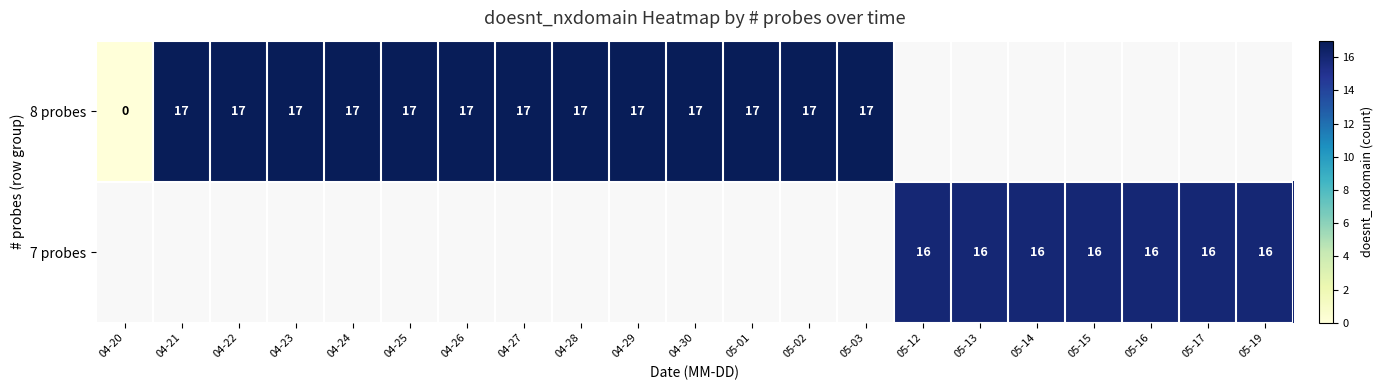

Is it true that 8 probes equals 17 at 05-03?

True